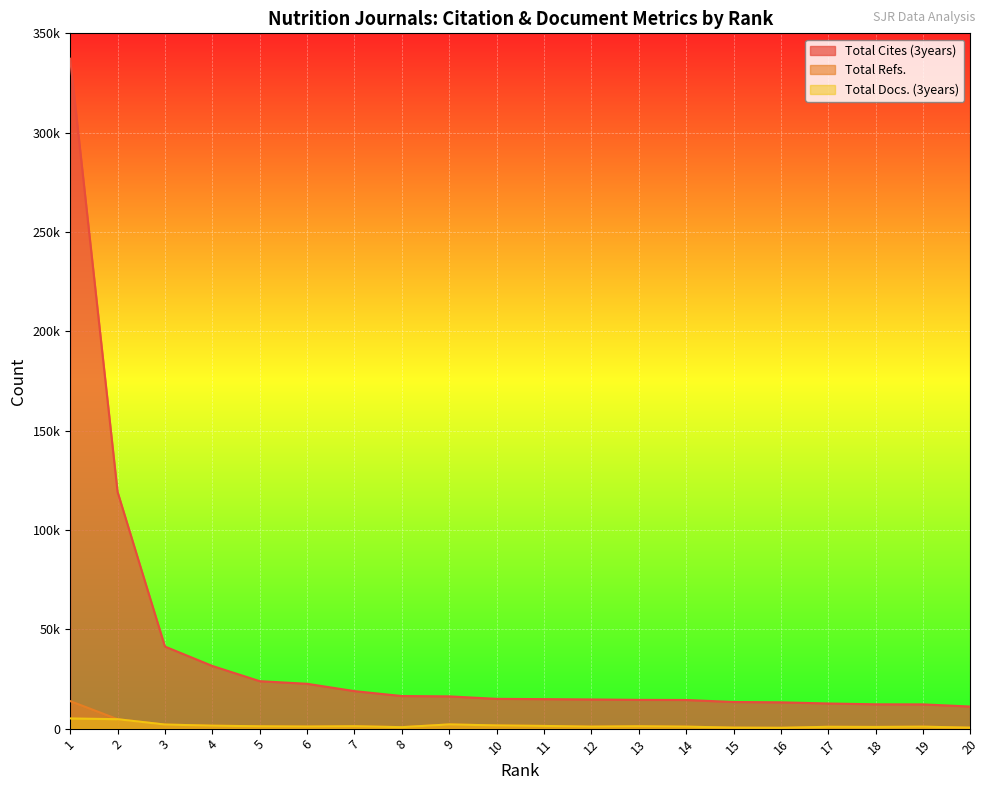

Between 7 and 12, which series saw the biggest shift?

Total Cites (3years)